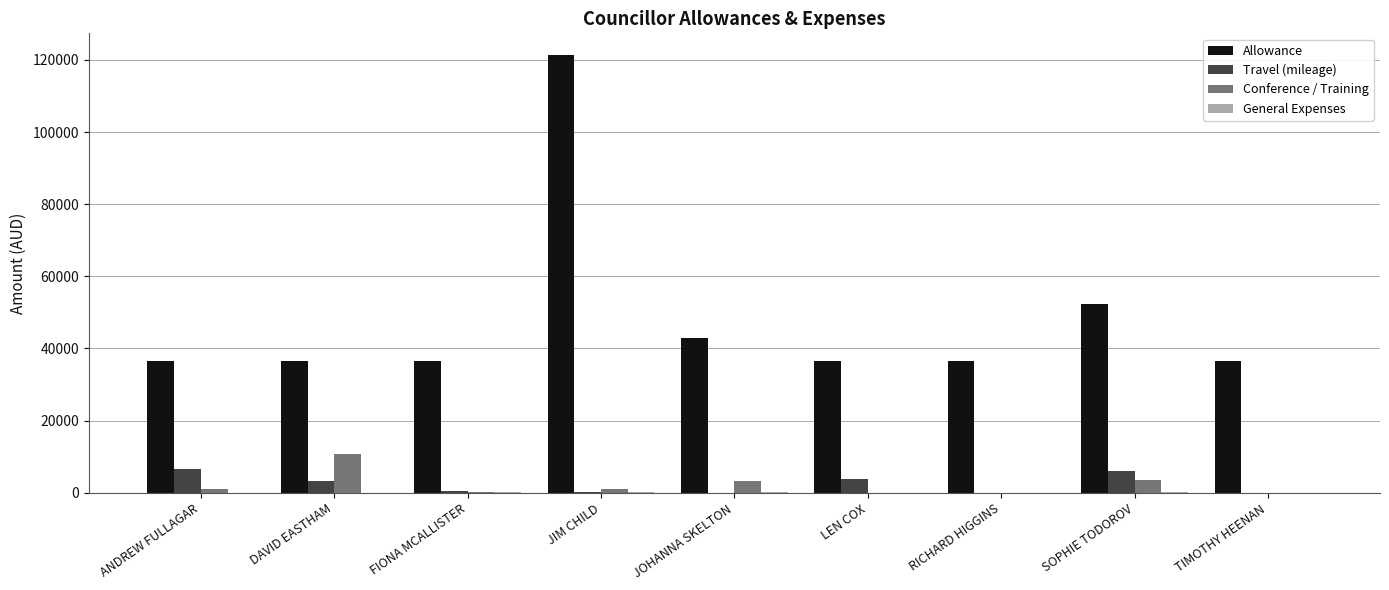

Is it true that Allowance equals 64743.3 at JOHANNA SKELTON?

False